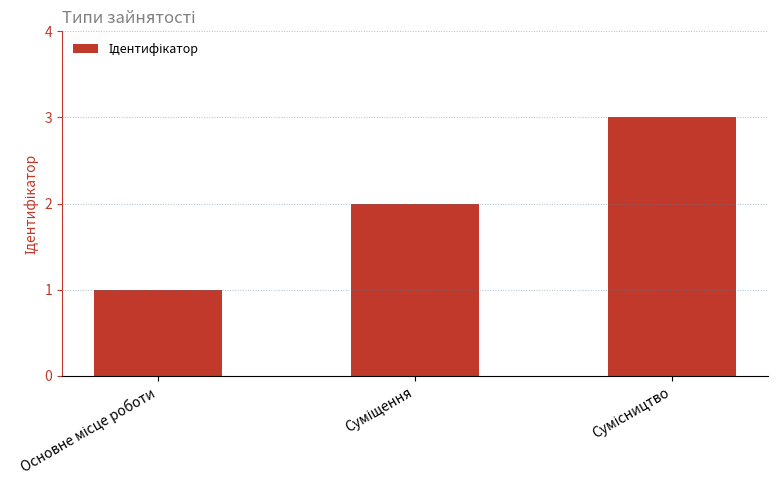

What is the maximum value shown in the chart?

3